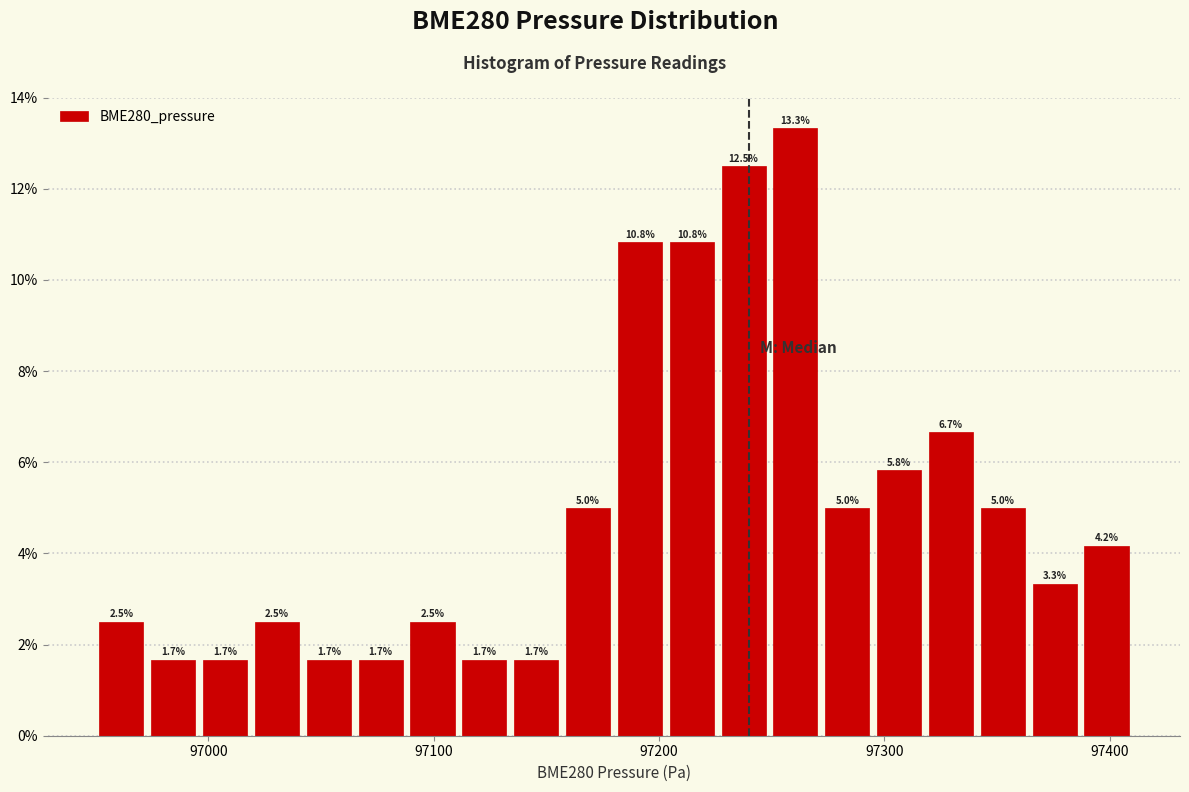

Read against the x-axis, roughly where is the centre of the tallest bar?

97260